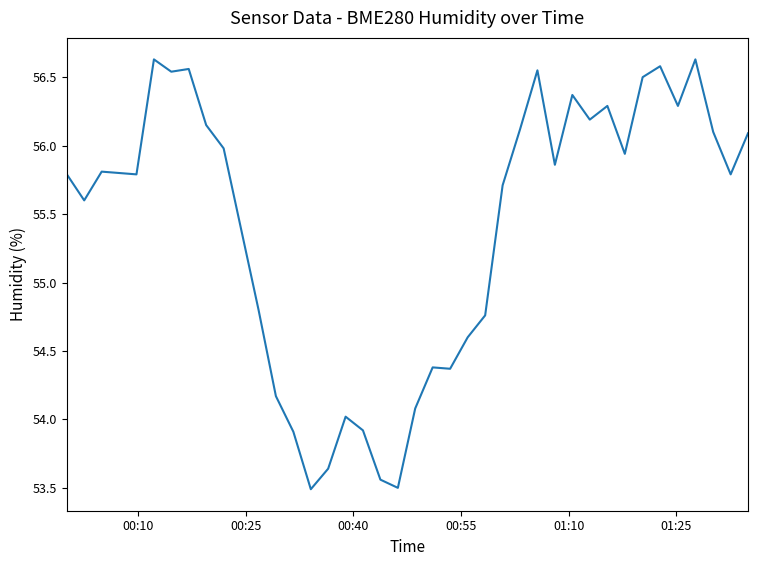

What is the minimum value shown in the chart?

53.5